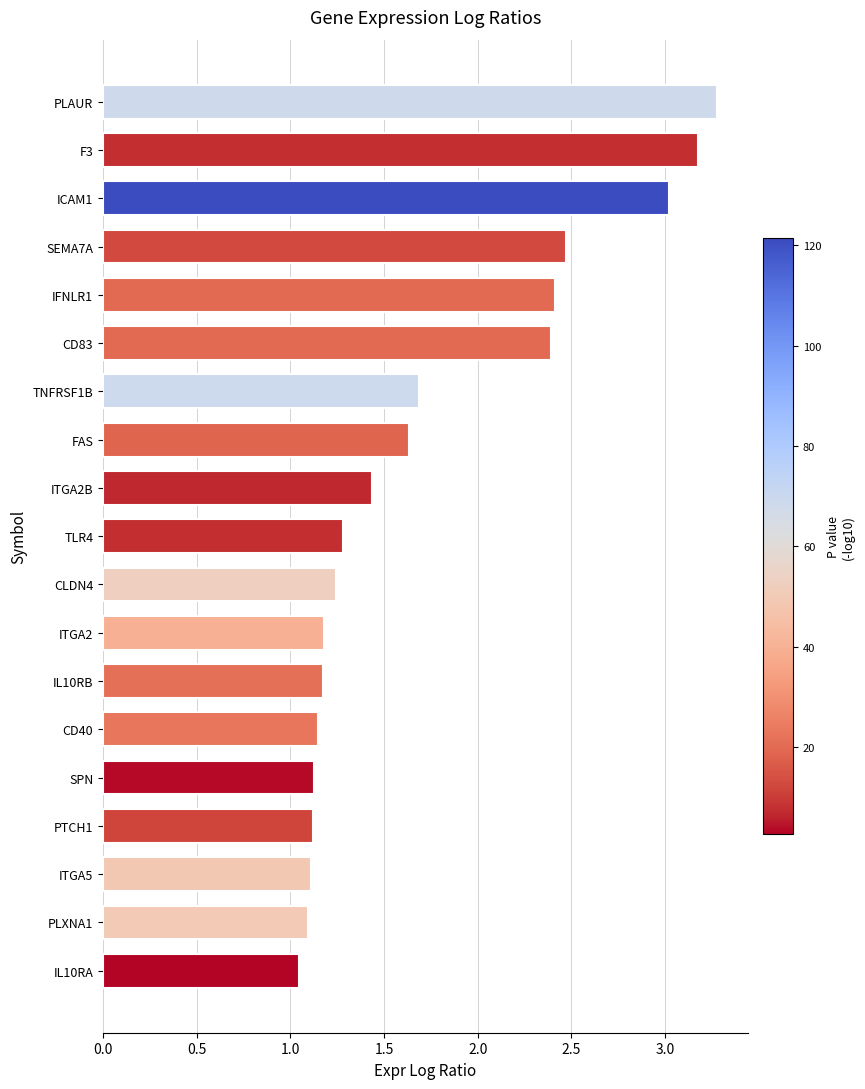

At which category does the chart reach its peak across all series?

PLAUR